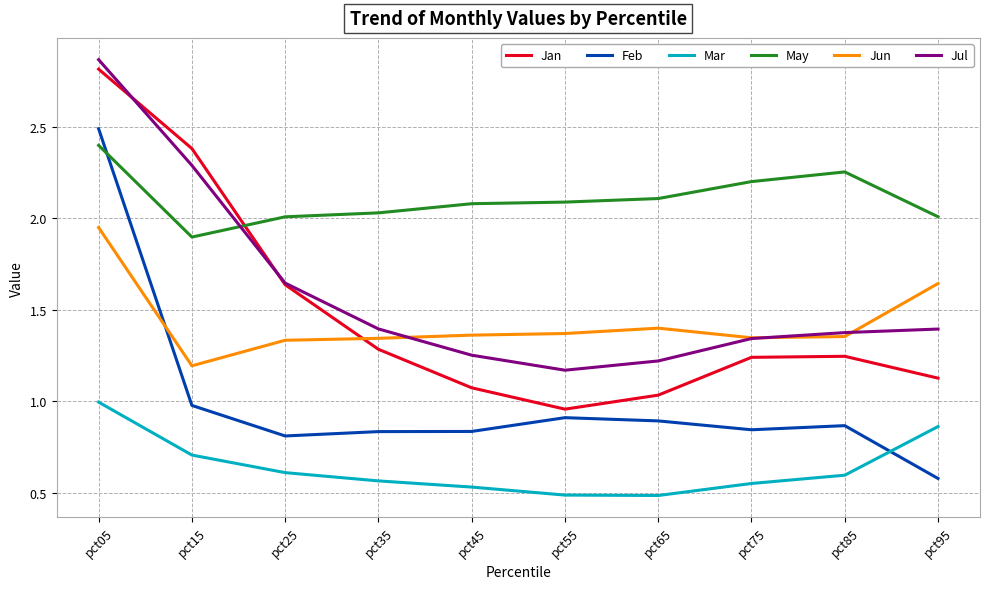

Where is the first local minimum for Feb?

pct25